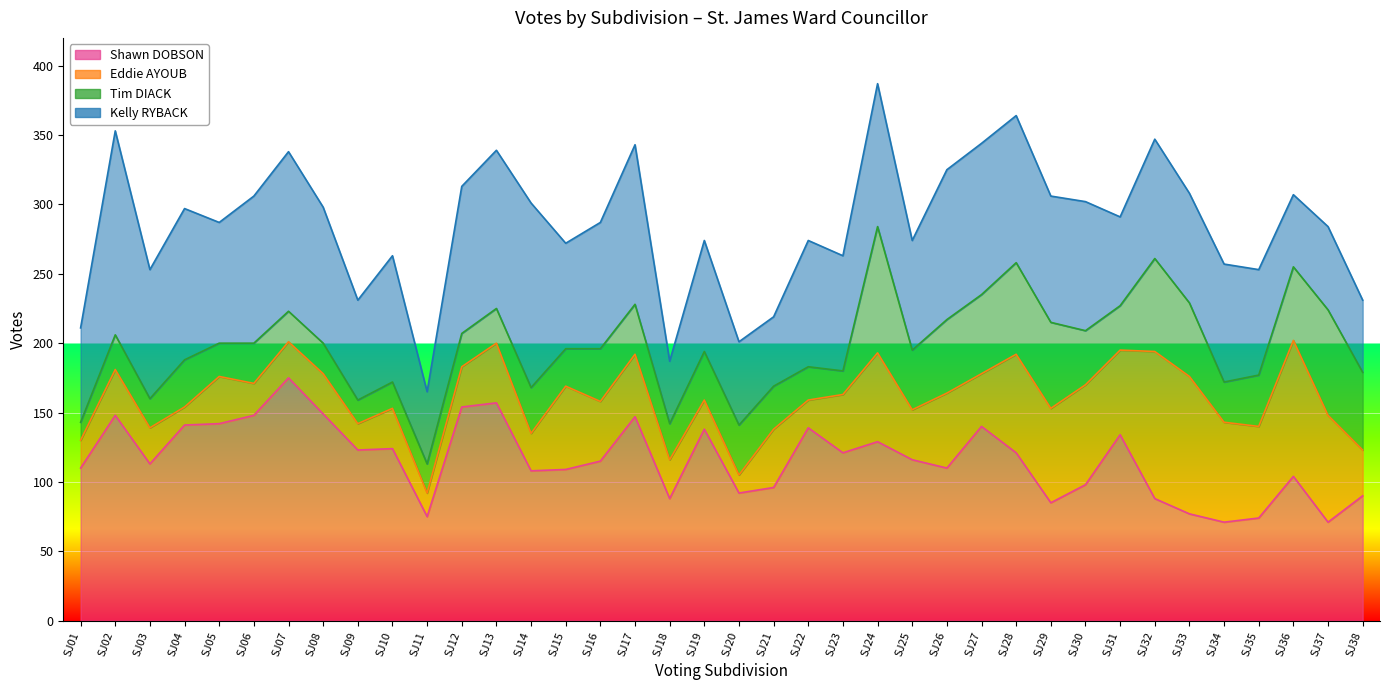

What is the smallest value displayed?

13